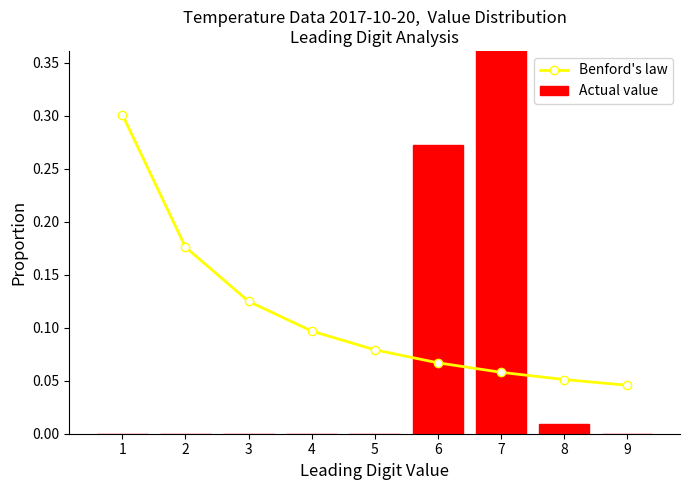

What are all the series names shown in the legend?

Benford's law, Actual value